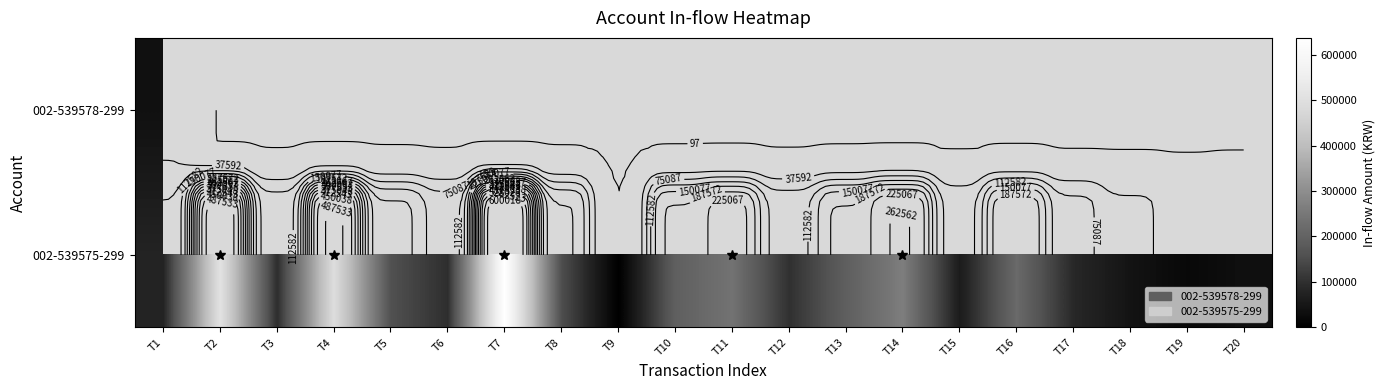

What is the sum of all 002-539575-299 values?

3669756.0